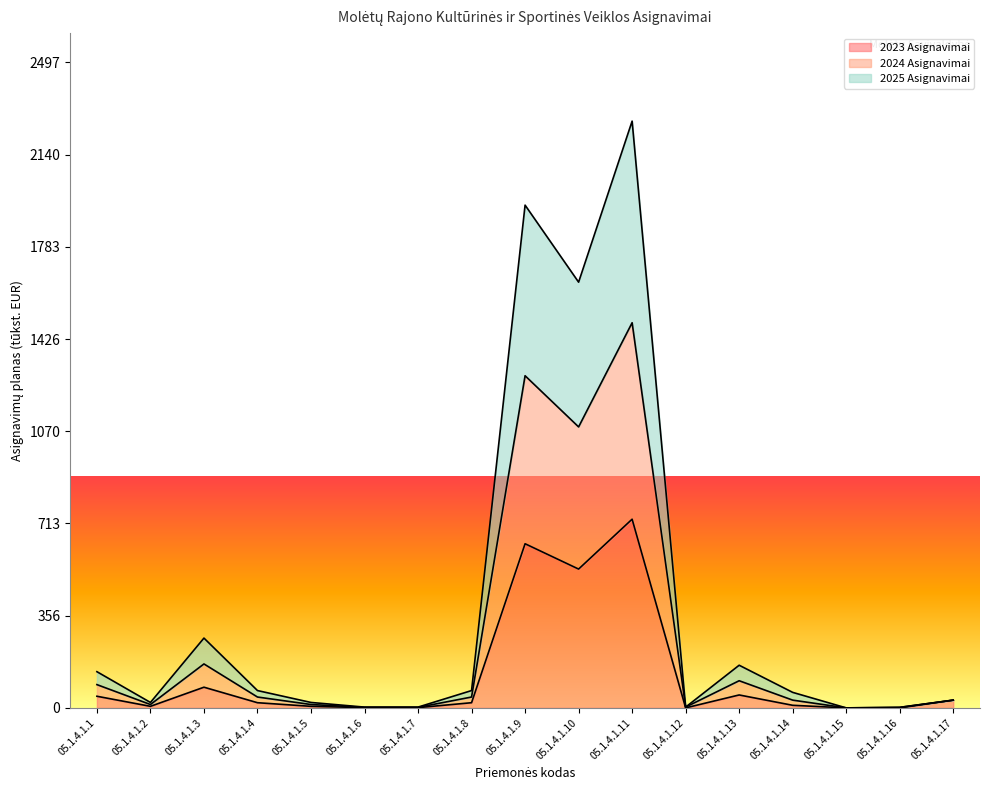

Between 05.1.4.1.9 and 05.1.4.1.16, which is larger?

05.1.4.1.9